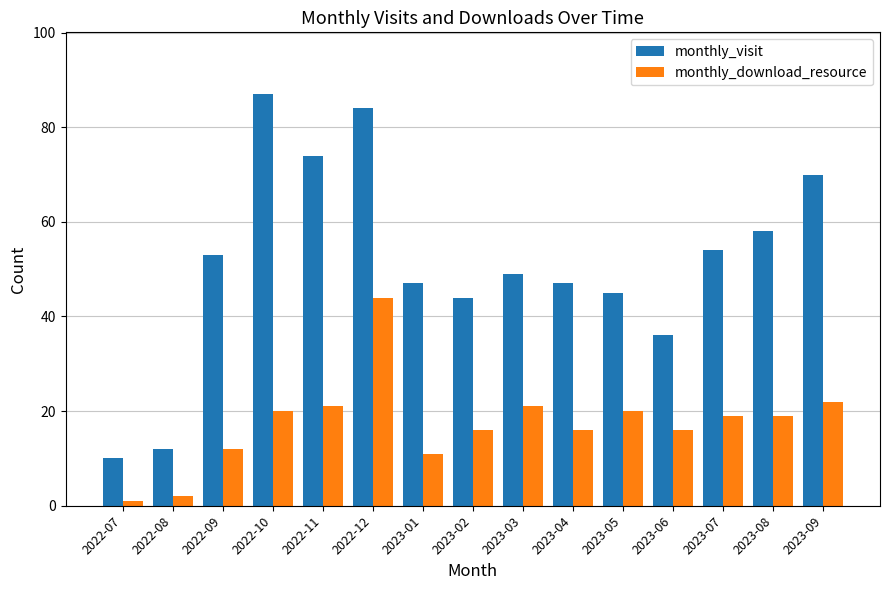

Which series changed the most between 2022-08 and 2022-11?

monthly_visit